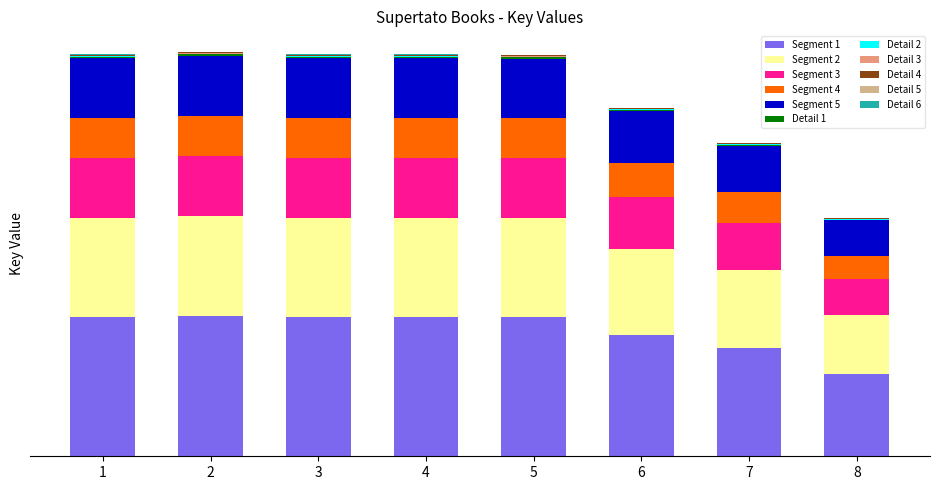

Are the bars horizontal?

No